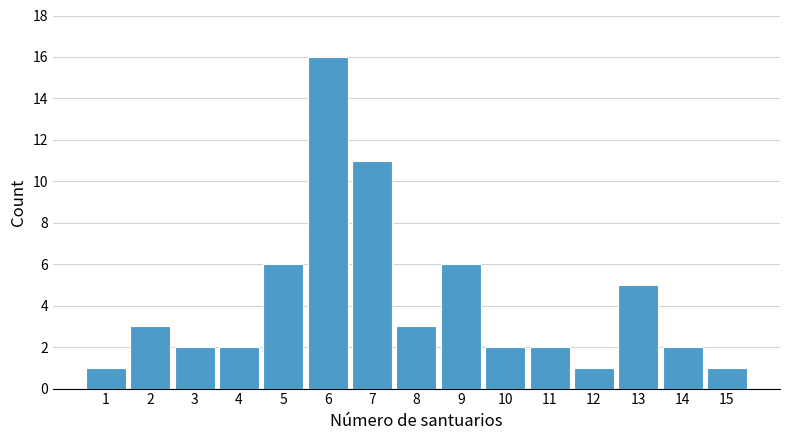

Reading left to right, transcribe all the data shown in this chart.

1=1	2=3	3=2	4=2	5=6	6=16	7=11	8=3	9=6	10=2	11=2	12=1	13=5	14=2	15=1